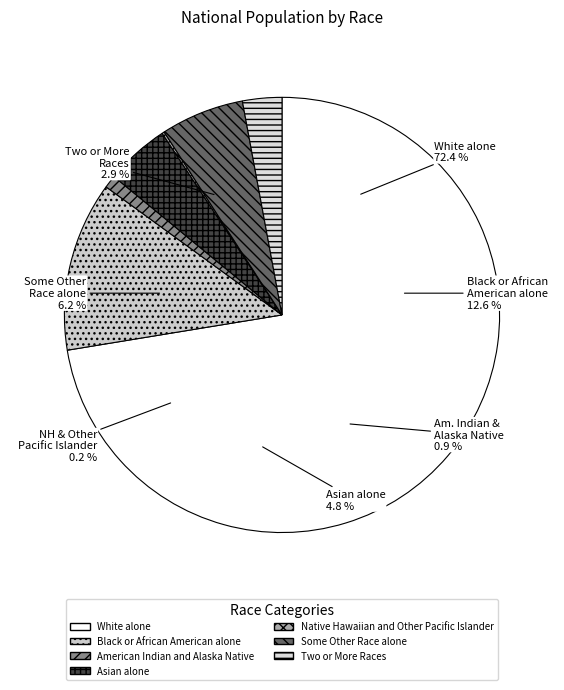

How many slices are in this pie chart?

7